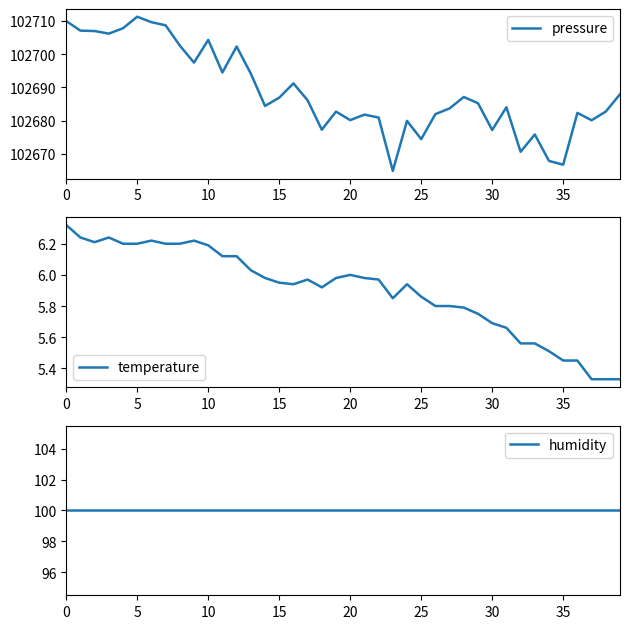

Rank the series by their maximum value, from lowest to highest.

temperature, humidity, pressure